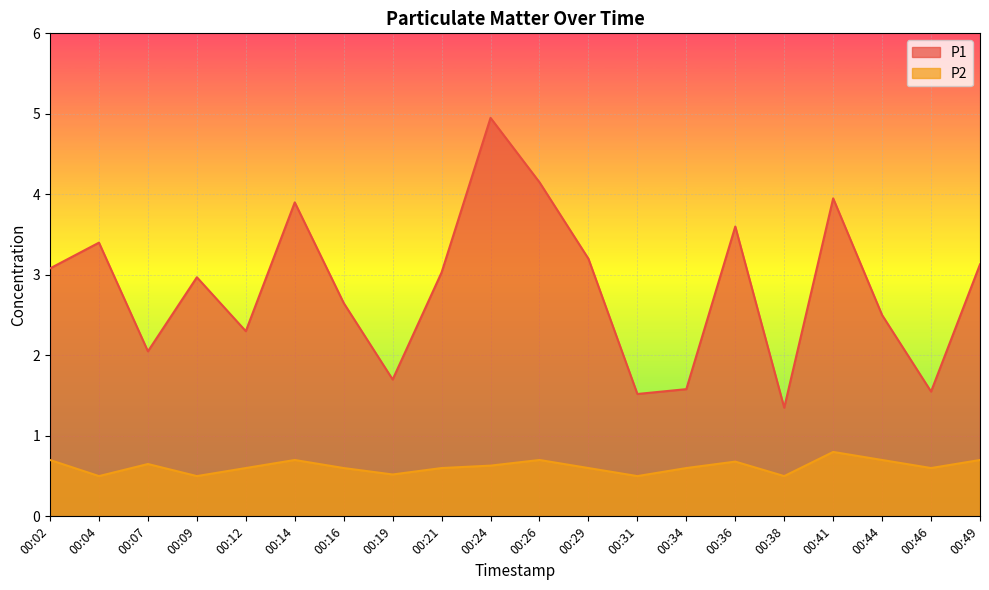

How many distinct data groups are displayed?

2